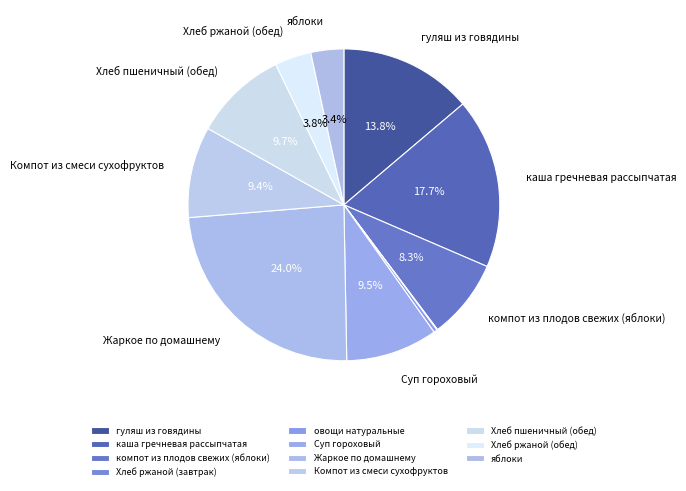

Is it true that Суп гороховый is 10% of the pie?

True